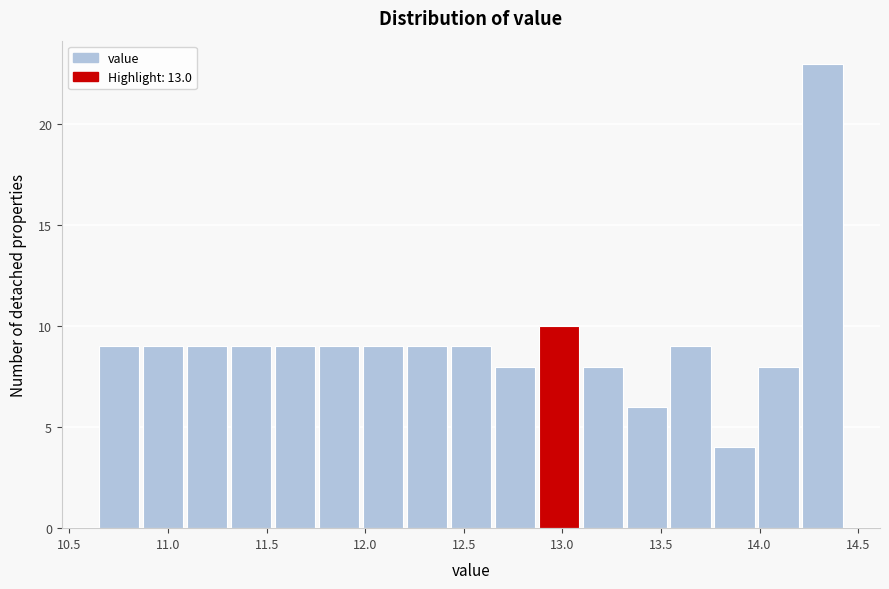

Reading left to right, list every bar in this chart as the range it spans on the x-axis followed by its height. Neither the bar edges nor the heights are printed on the chart, so give them approximately, as read against the axes.

10.65 to 10.85: 9
10.85 to 11.10: 9
11.10 to 11.30: 9
11.30 to 11.55: 9
11.55 to 11.75: 9
11.75 to 12.00: 9
12.00 to 12.20: 9
12.20 to 12.45: 9
12.45 to 12.65: 9
12.65 to 12.90: 8
12.90 to 13.10: 10
13.10 to 13.35: 8
13.35 to 13.55: 6
13.55 to 13.75: 9
13.75 to 14.00: 4
14.00 to 14.20: 8
14.20 to 14.45: 23